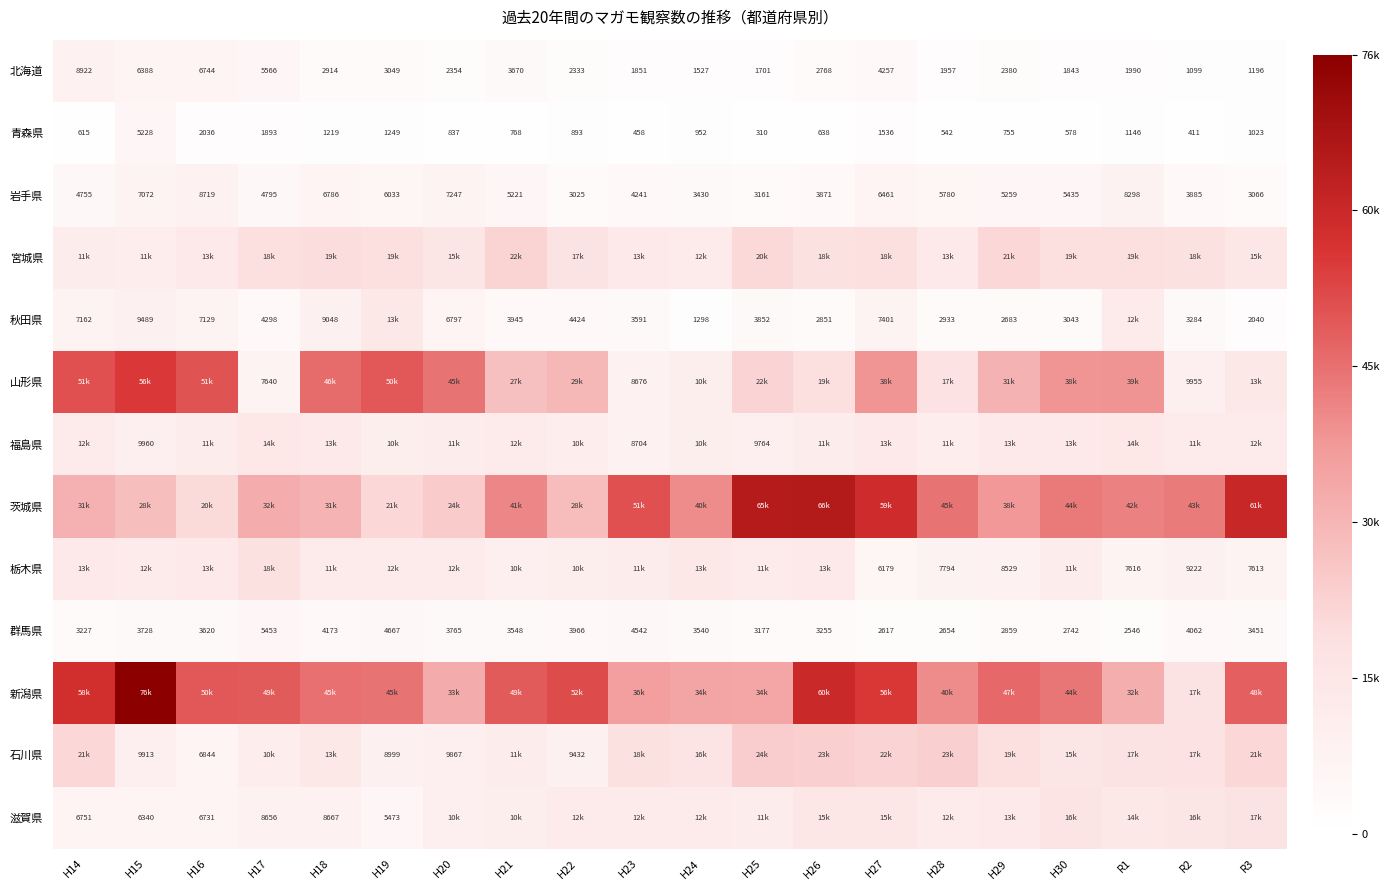

Which category has the lowest value in the 北海道 series?

R2